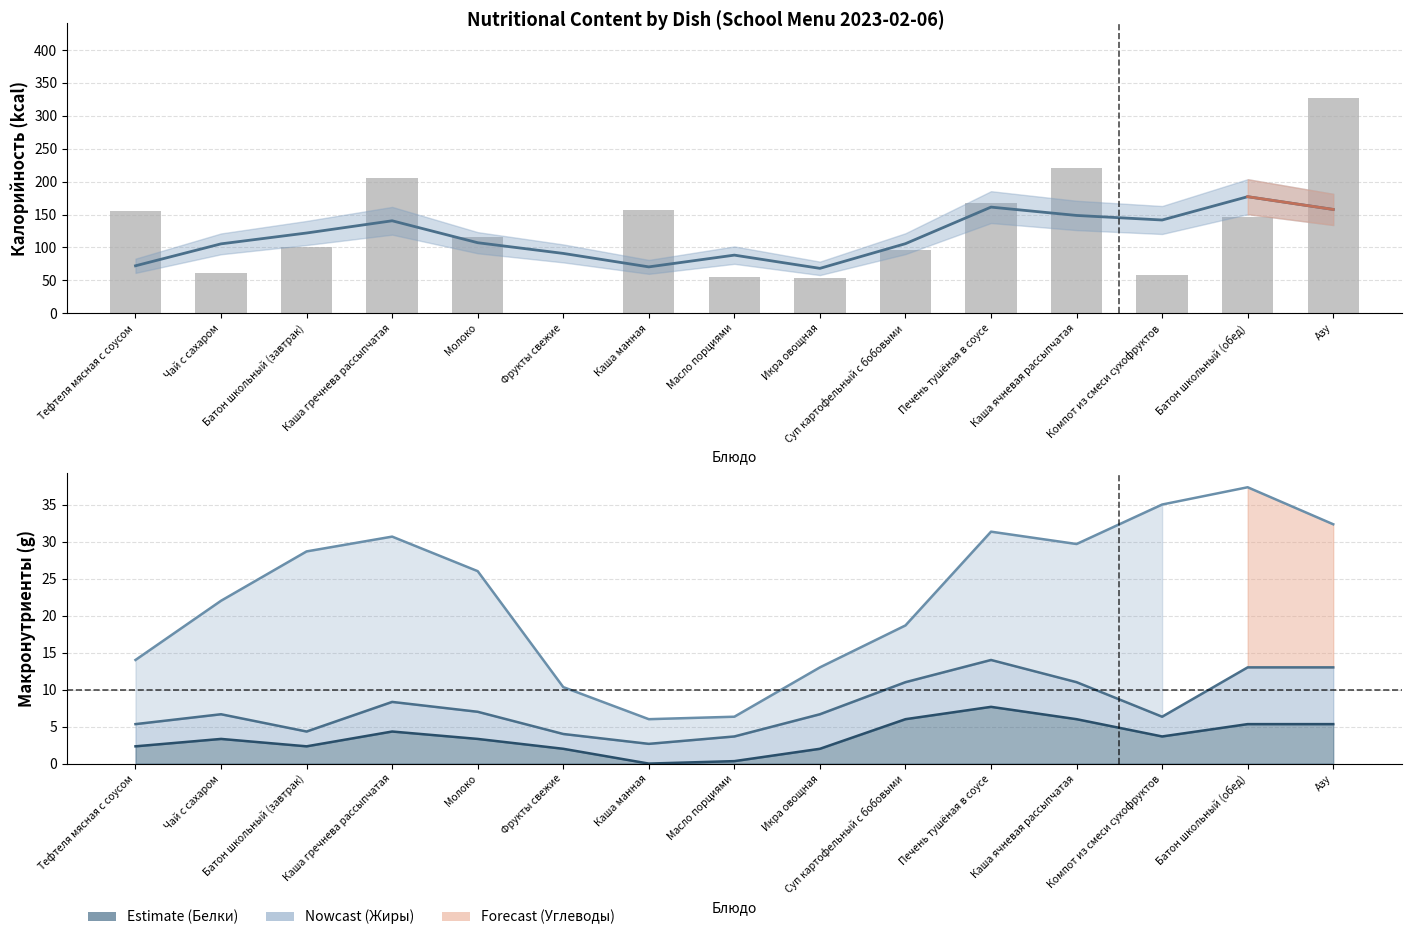

Count the number of categories in the chart.

15